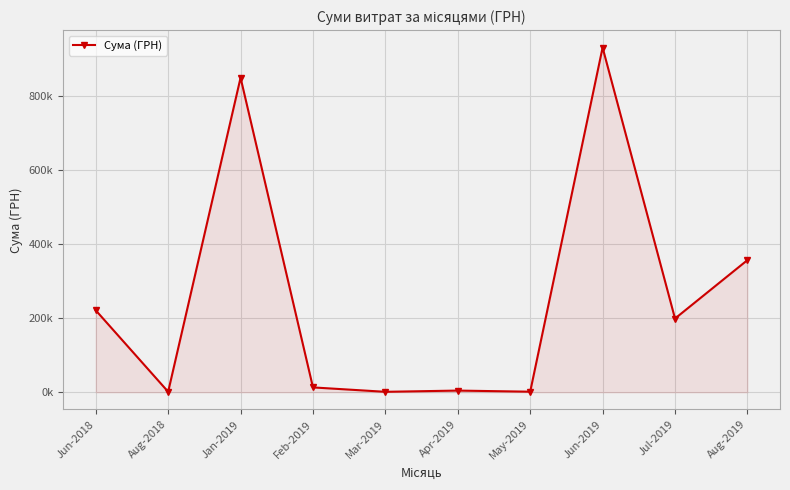

True or false: there are more than 0 points higher than both neighbors.

True